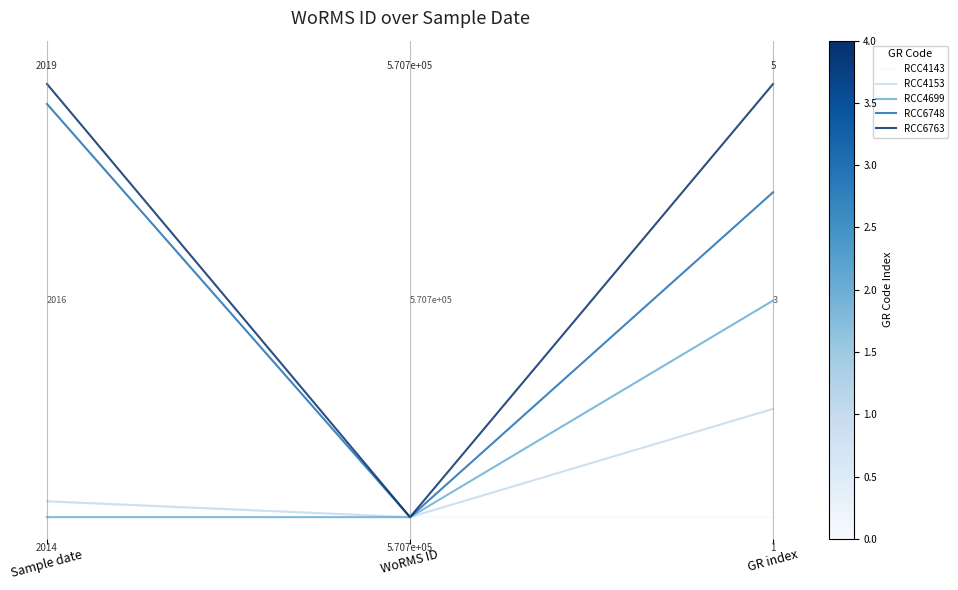

Which series has the largest total across all categories?

RCC6763